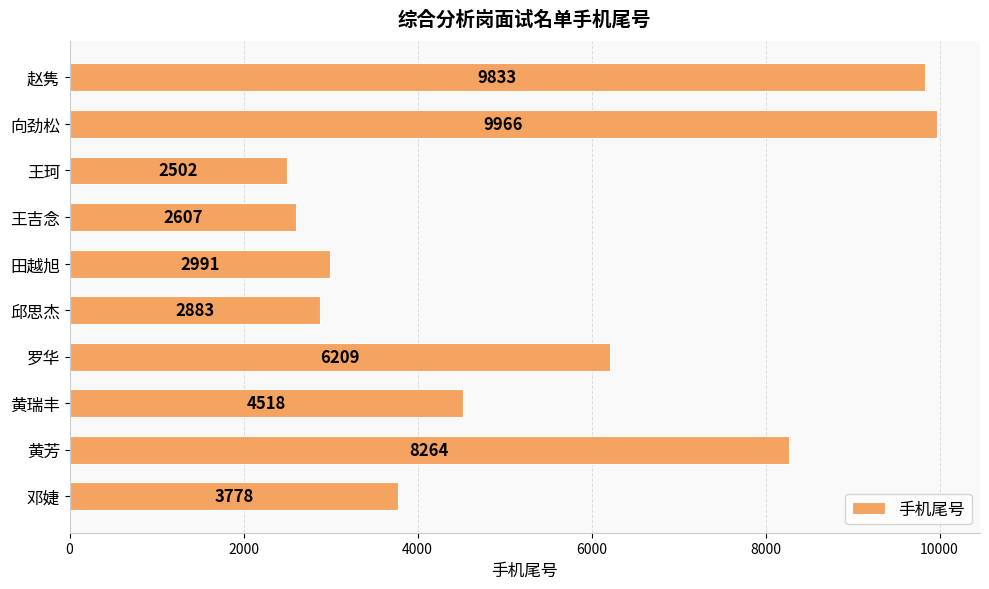

Which has a higher value, 黄芳 or 赵隽?

赵隽